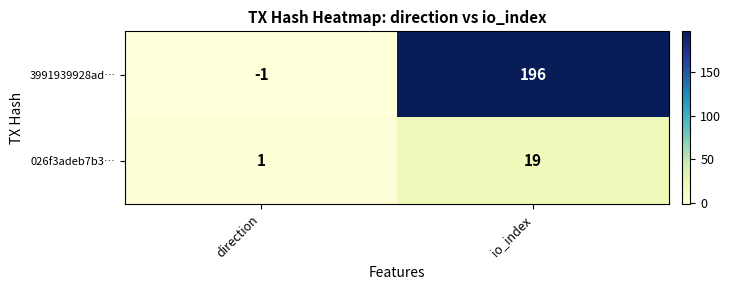

Which series changed the most between direction and io_index?

3991939928ad…